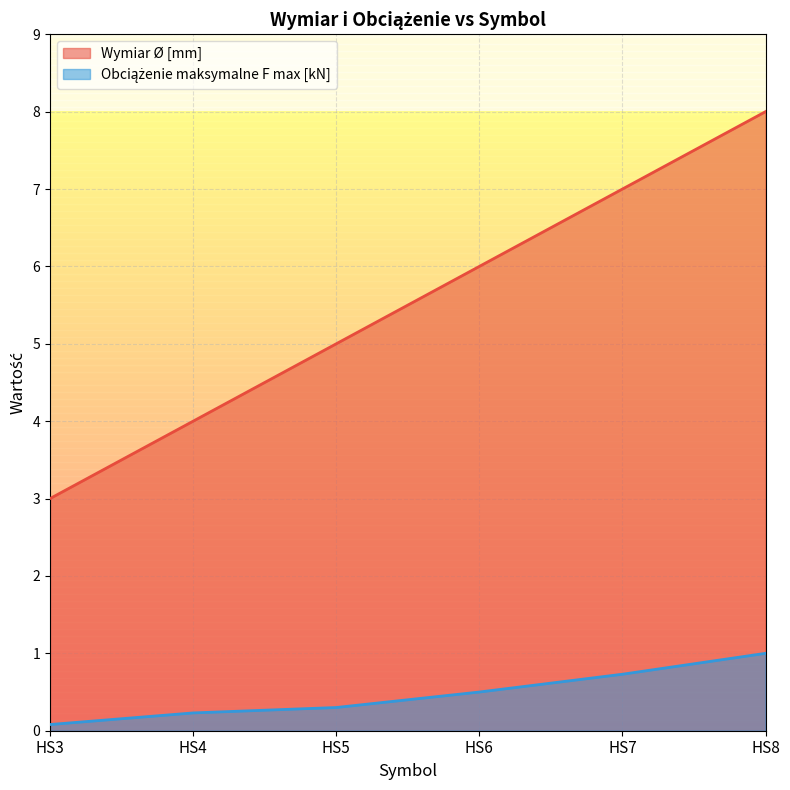

True or false: Wymiar Ø [mm] has a value of 6.0 at HS6.

True